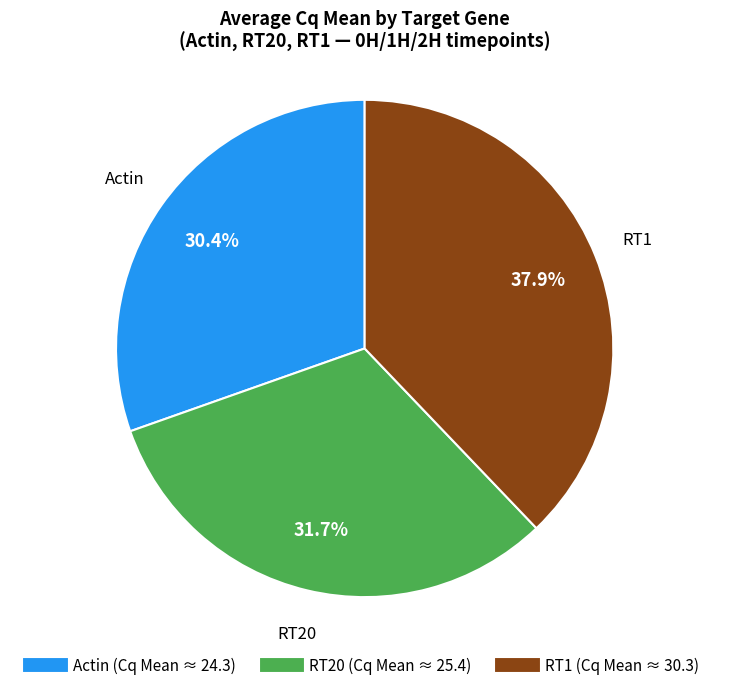

Does any single category account for the majority?

No